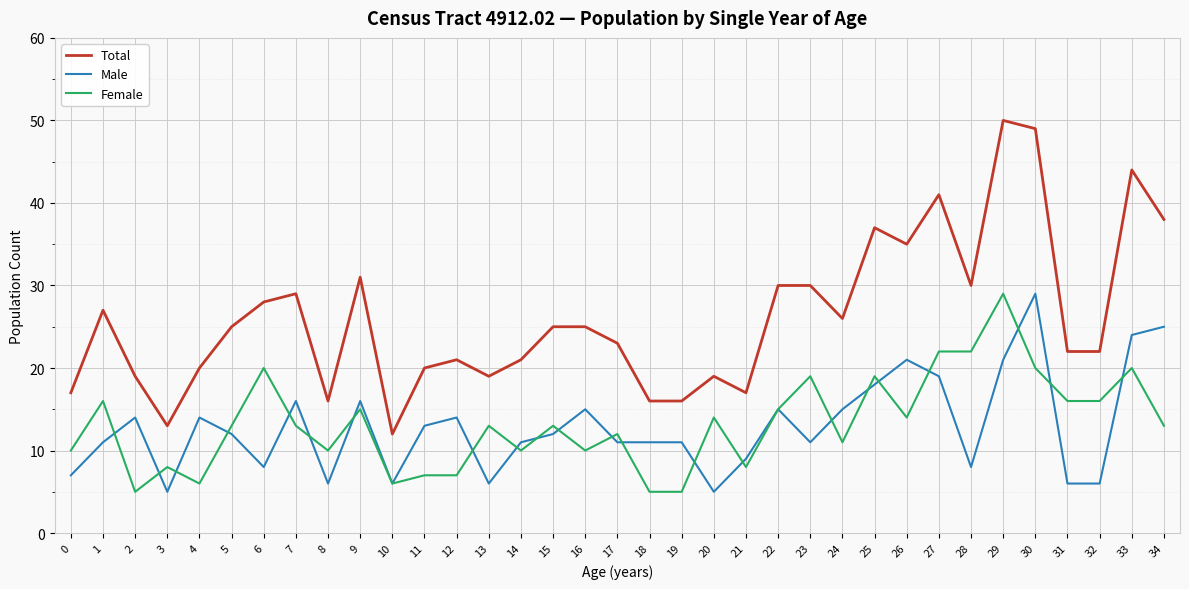

At 19, list the series in order from largest to smallest.

Total, Male, Female